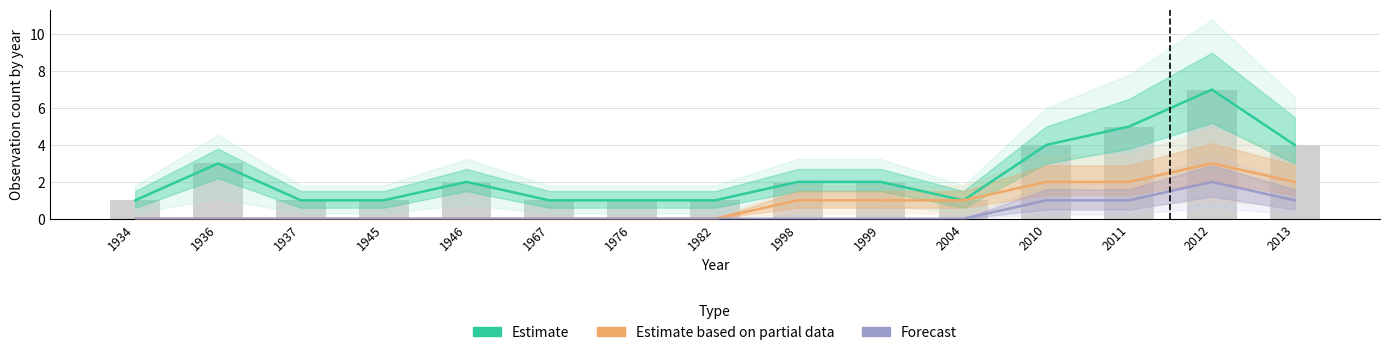

Reading left to right, list all the values displayed in this chart.

Estimate: 1934=1	1936=3	1937=1	1945=1	1946=2	1967=1	1976=1	1982=1	1998=2	1999=2	2004=1	2010=4	2011=5	2012=7	2013=4
Estimate based on partial data: 1934=0	1936=0	1937=0	1945=0	1946=0	1967=0	1976=0	1982=0	1998=1	1999=1	2004=1	2010=2	2011=2	2012=3	2013=2
Forecast: 1934=0	1936=0	1937=0	1945=0	1946=0	1967=0	1976=0	1982=0	1998=0	1999=0	2004=0	2010=1	2011=1	2012=2	2013=1